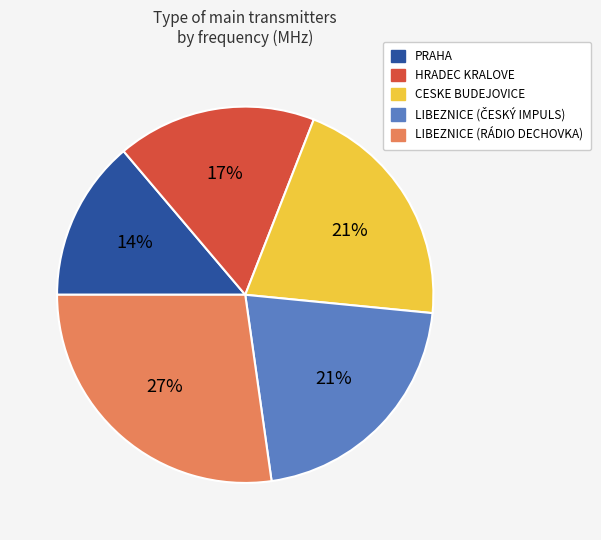

To the nearest percent, what portion does LIBEZNICE (RÁDIO DECHOVKA) represent?

27%